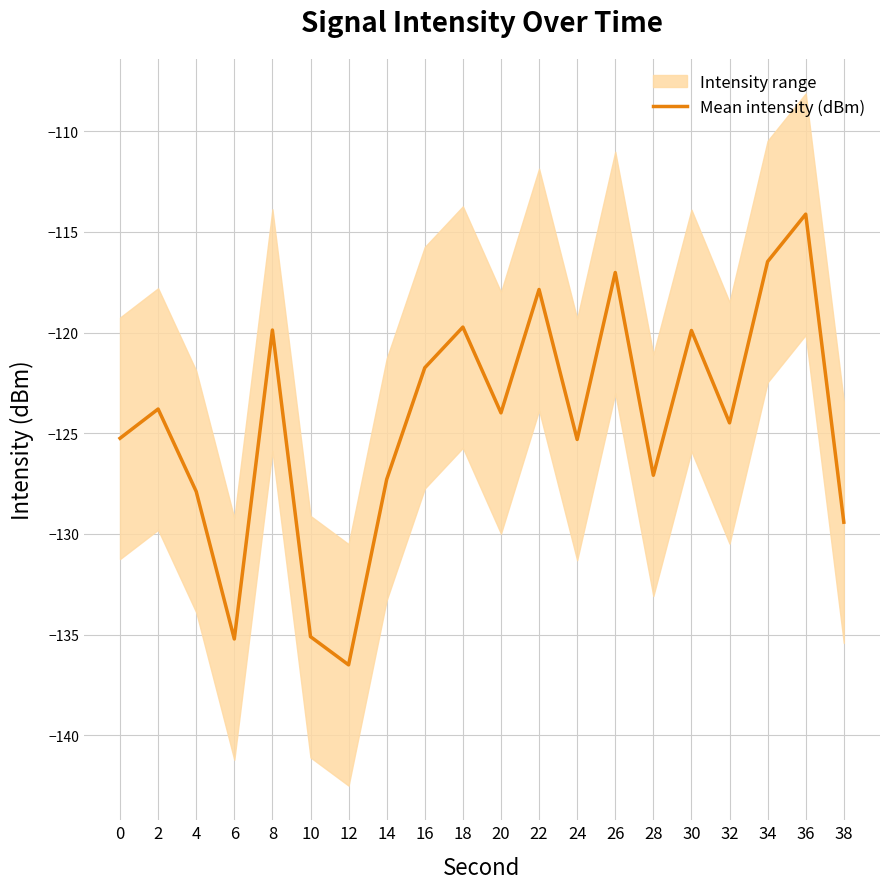

What is the maximum value shown in the chart?

-114.1